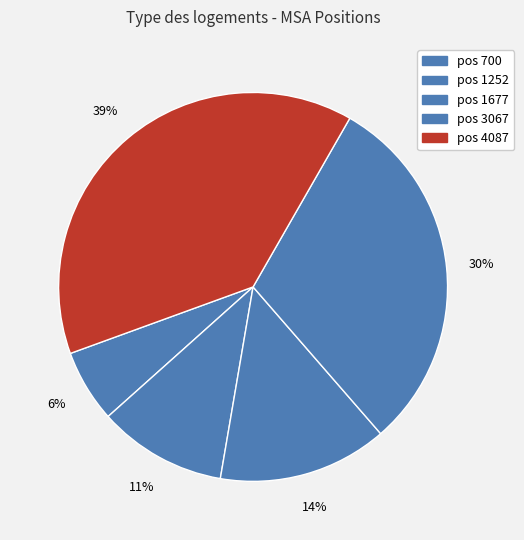

Count the number of slices in the pie.

5